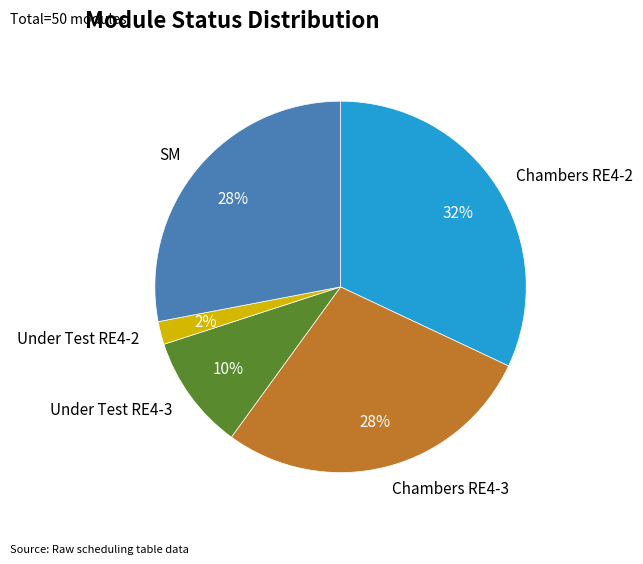

How many slices are in this pie chart?

5